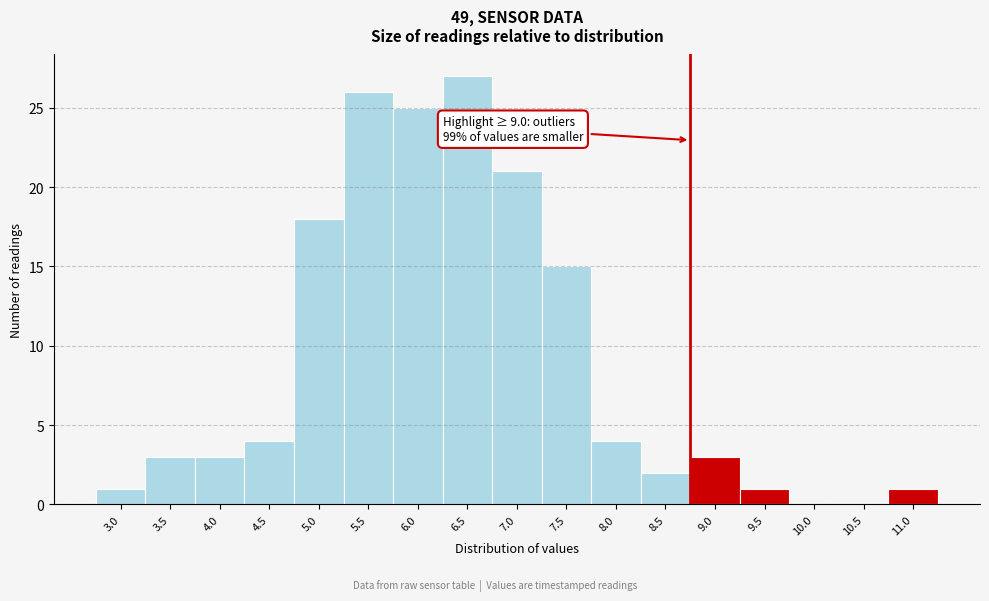

Reading left to right, extract all data points from this chart.

3.0=1	3.5=3	4.0=3	4.5=4	5.0=18	5.5=26	6.0=25	6.5=27	7.0=21	7.5=15	8.0=4	8.5=2	9.0=3	9.5=1	10.0=0	10.5=0	11.0=1